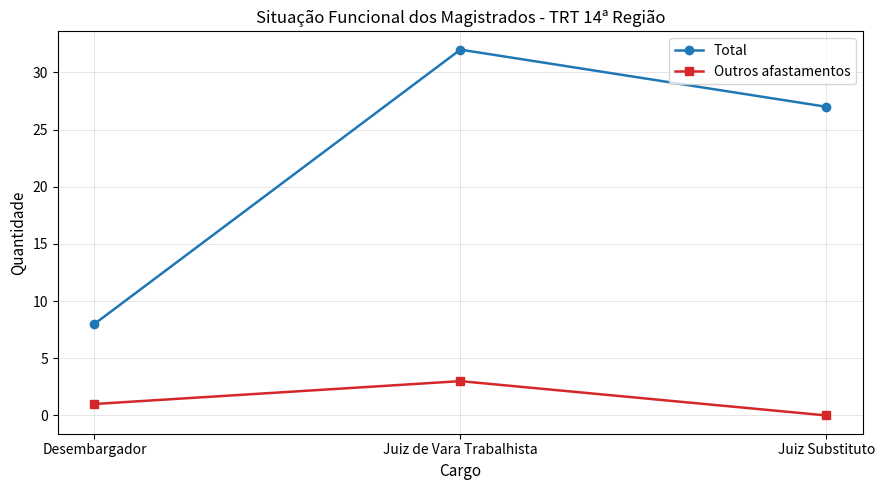

What are all the series names shown in the legend?

Total, Outros afastamentos